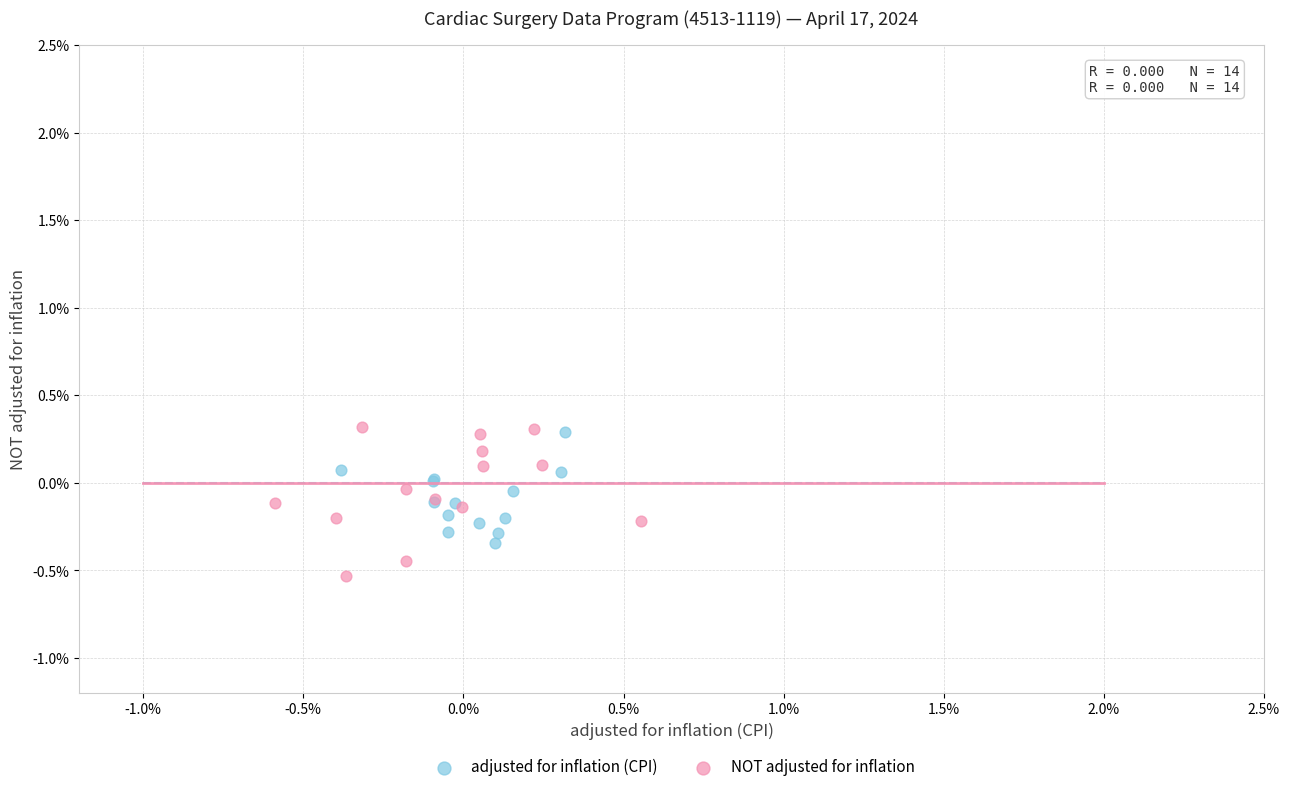

What are all the series names shown in the legend?

adjusted for inflation (CPI), NOT adjusted for inflation